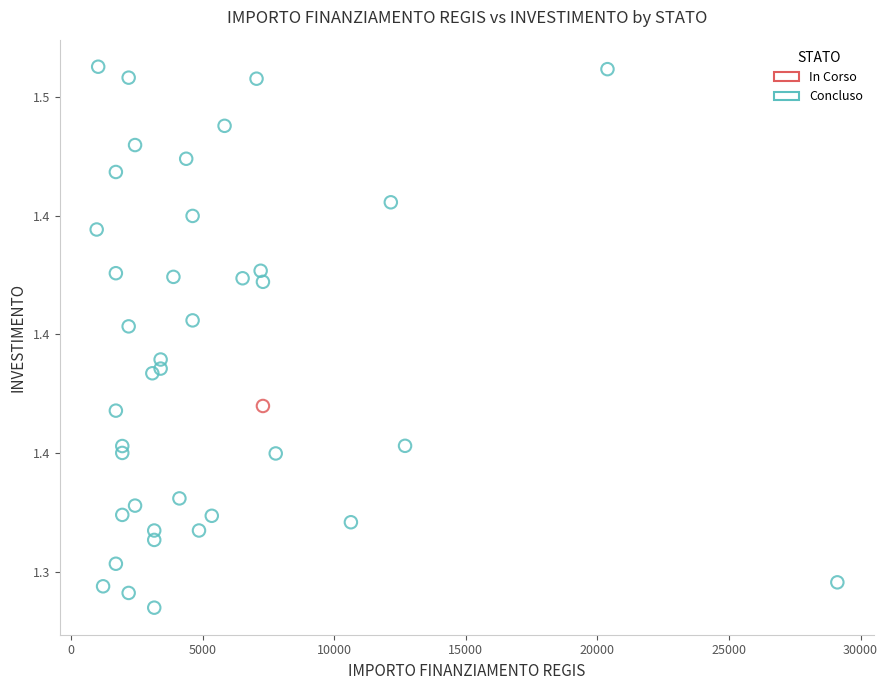

What are all the series names shown in the legend?

In Corso, Concluso